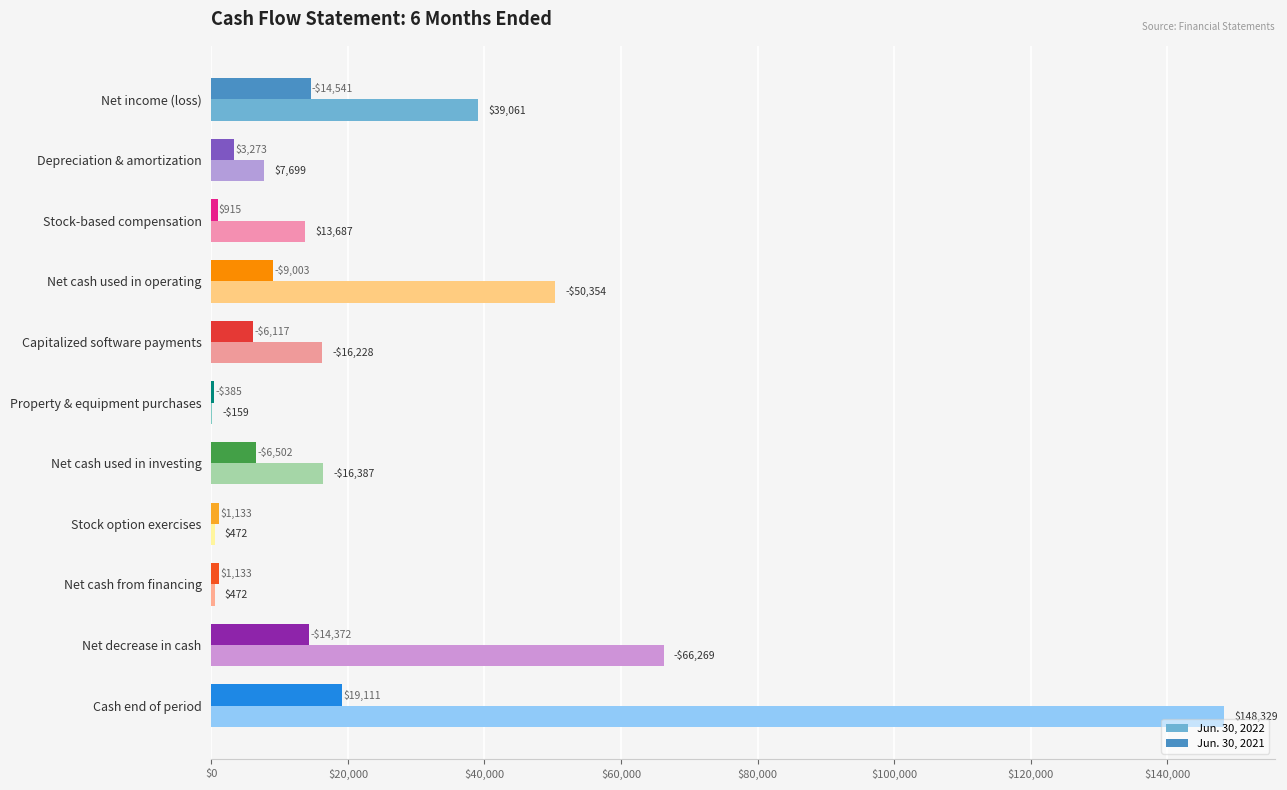

Between Stock-based compensation and Net decrease in cash, which series saw the biggest shift?

Jun. 30, 2022